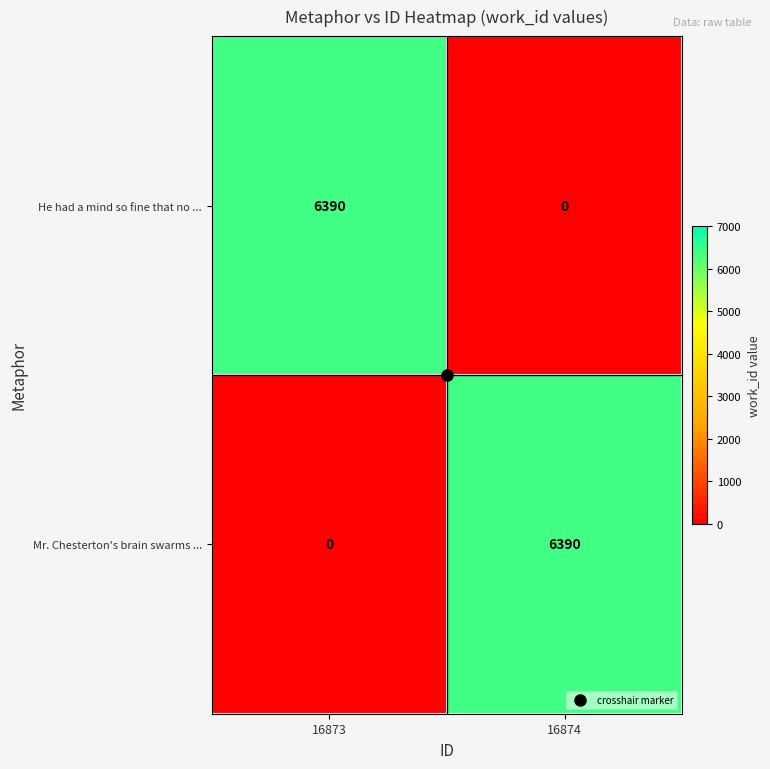

Read the Mr. Chesterton's brain swarms ... value at 16874.

6390